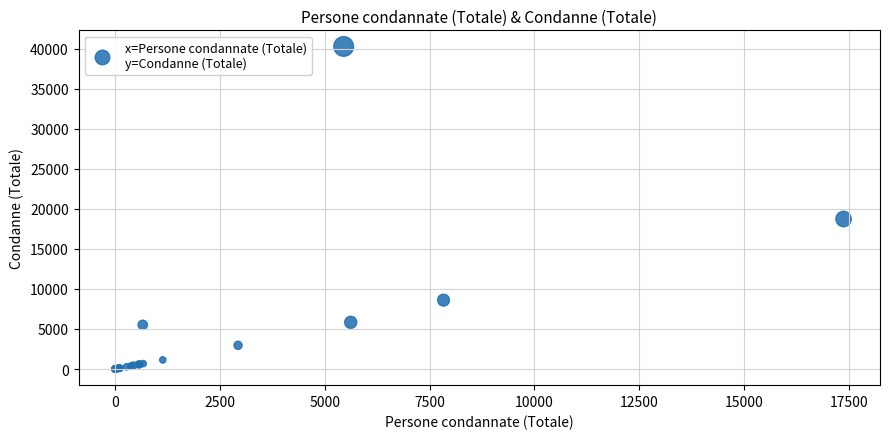

What Y value in the scatter plot is closest to 20134?

18729